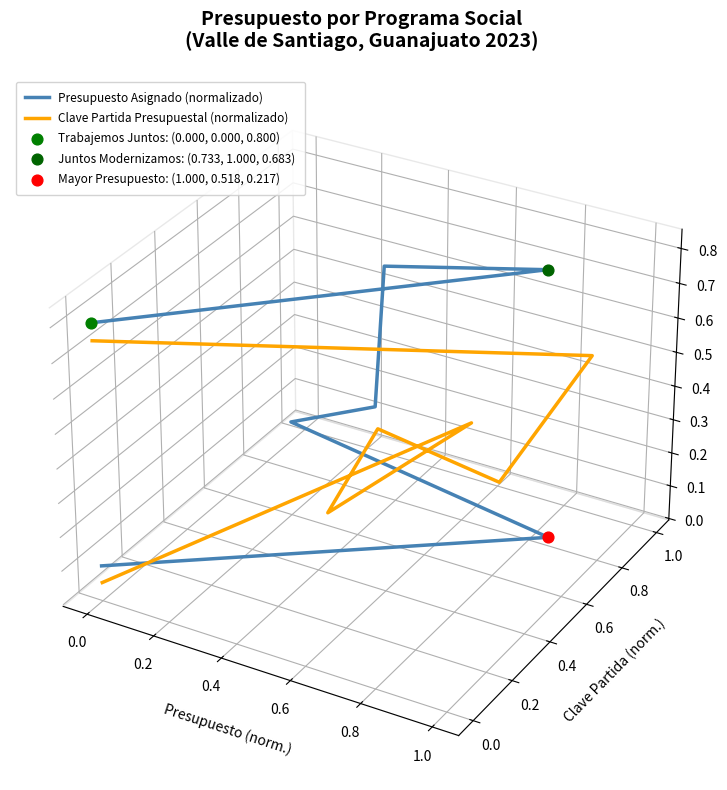

Which series has the largest Y range (max minus min)?

Presupuesto Asignado (normalizado)